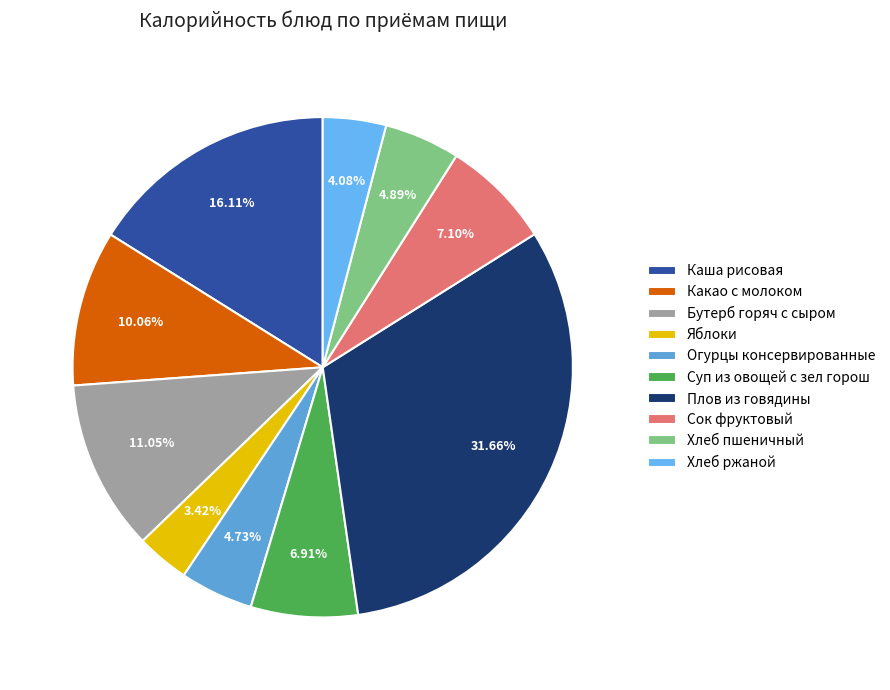

Is there a majority slice in this chart?

No